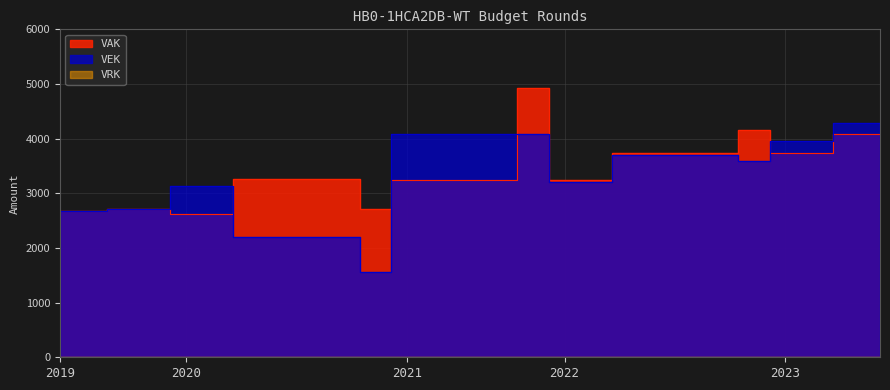

Is it true that VEK equals 2718 at 2019 1ste aanpassing - ontwerp?

True